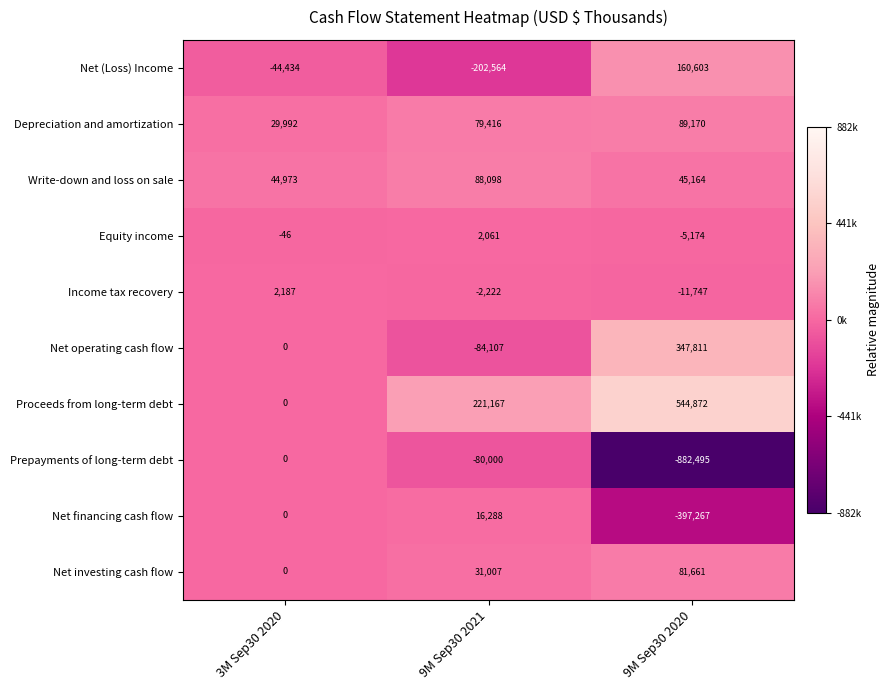

What is the total value across all series at 3M Sep30 2020?

32672